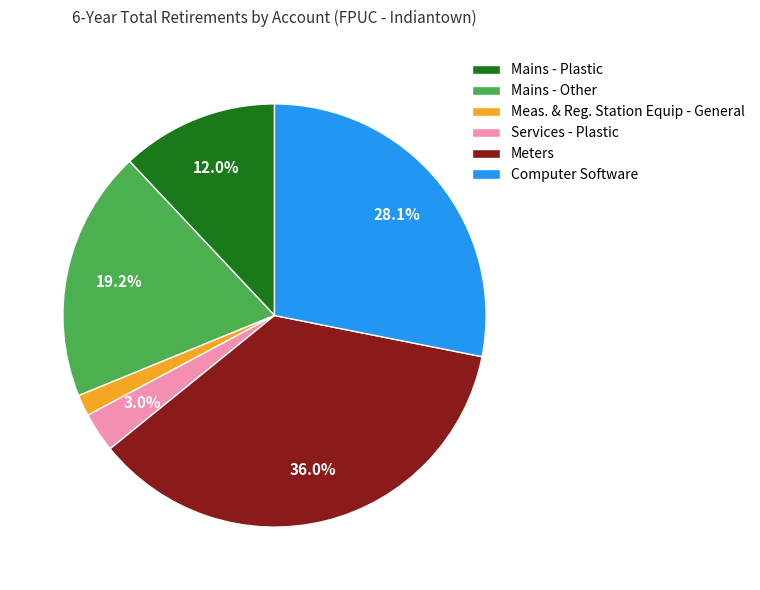

Which has a higher value, Mains - Plastic or Meas. & Reg. Station Equip - General?

Mains - Plastic